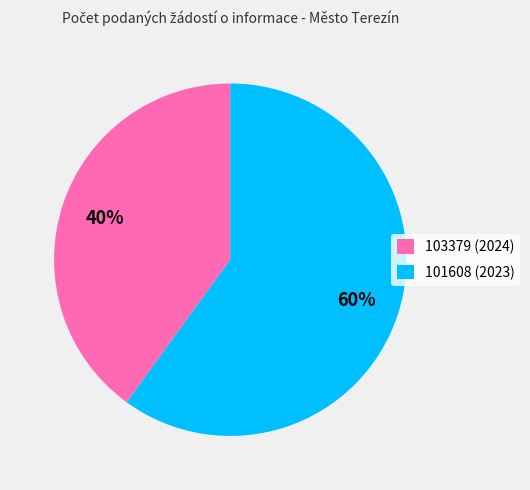

Does 103379 (2024) account for over 50% of the chart?

No